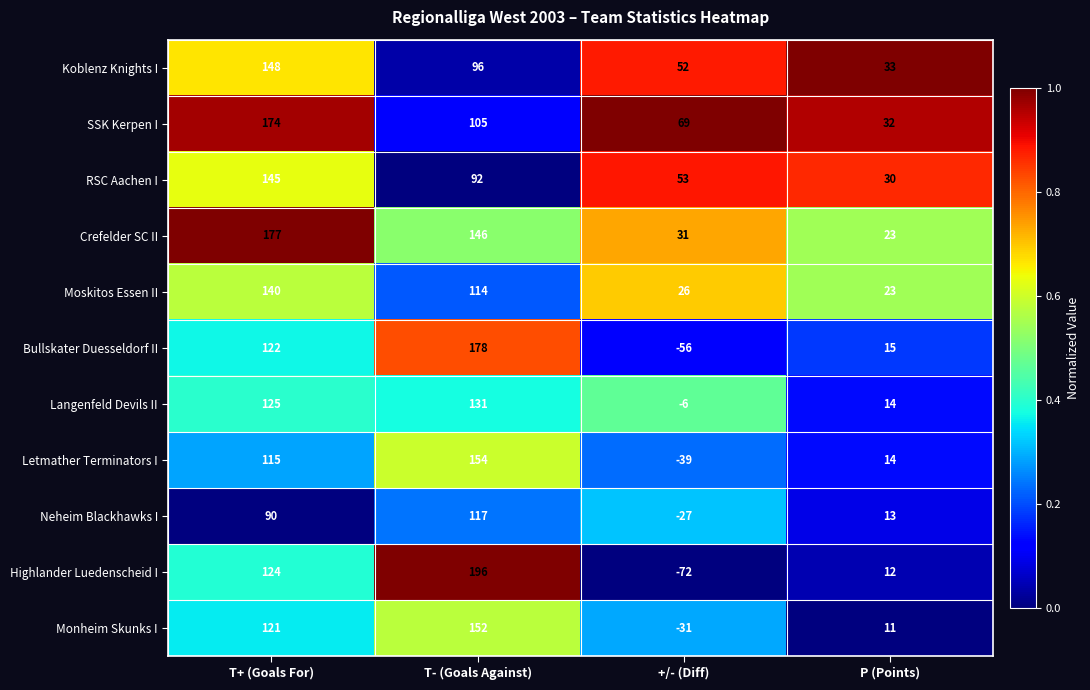

How many data points does each series have?

4